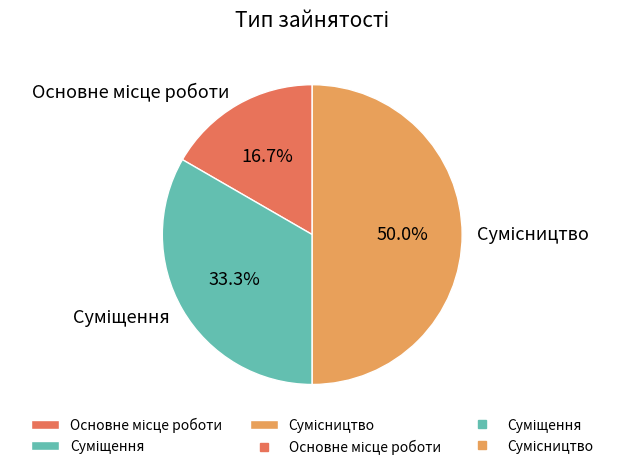

How many segments does this pie chart have?

3